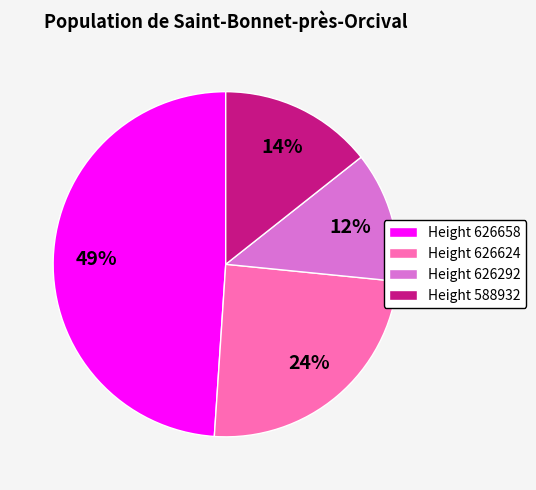

Is the sum of Height 626624 and Height 626658 greater than half?

Yes